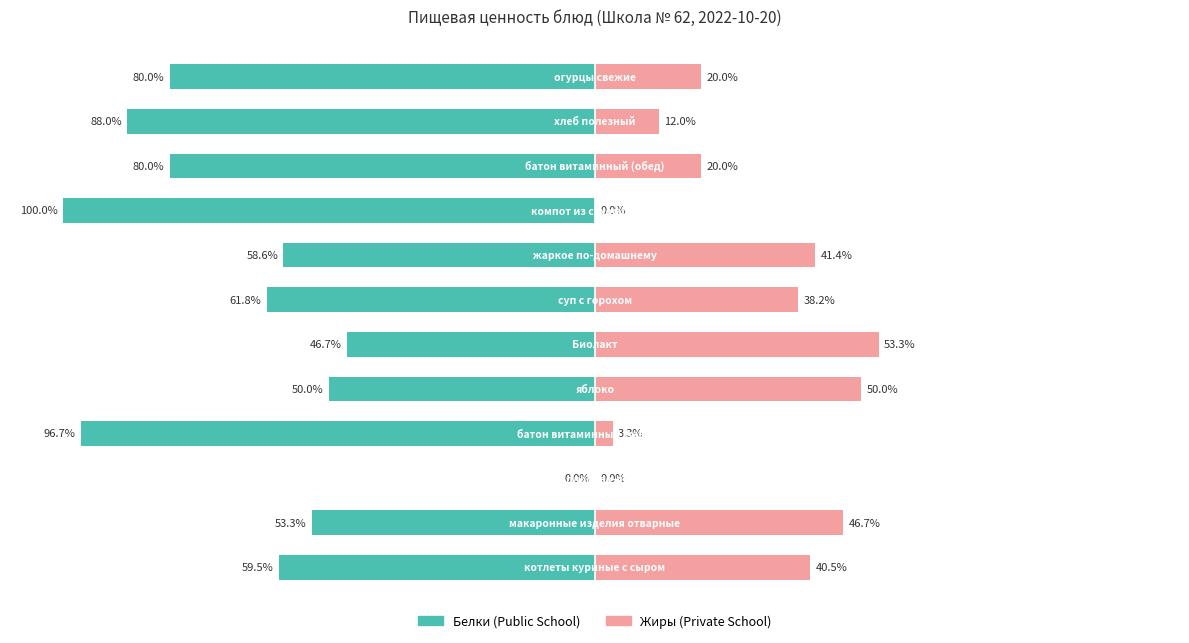

Rank the series at −100 from highest to lowest value.

Жиры, Белки